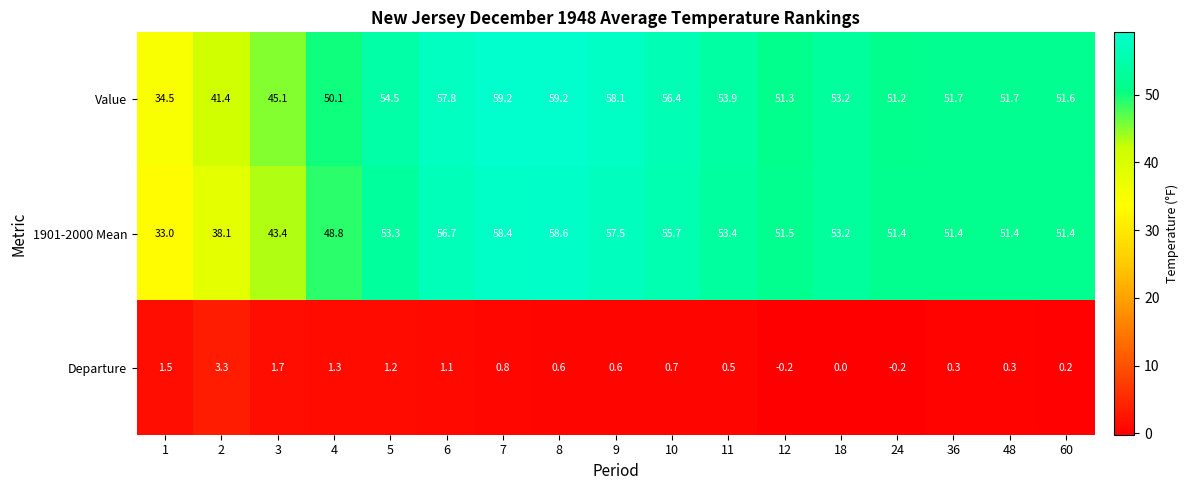

True or false: 1901-2000 Mean has a value of 43.4 at 3.

True